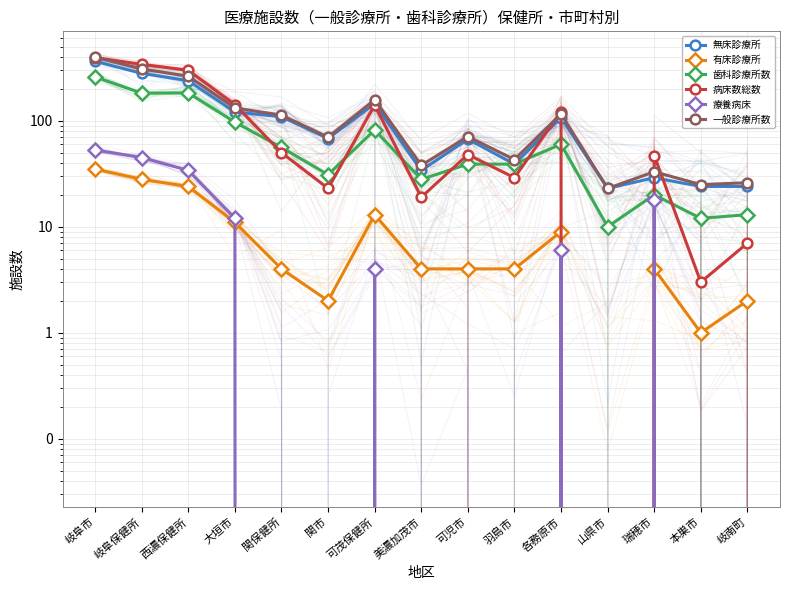

Which series changed the most between 西濃保健所 and 岐南町?

病床数総数